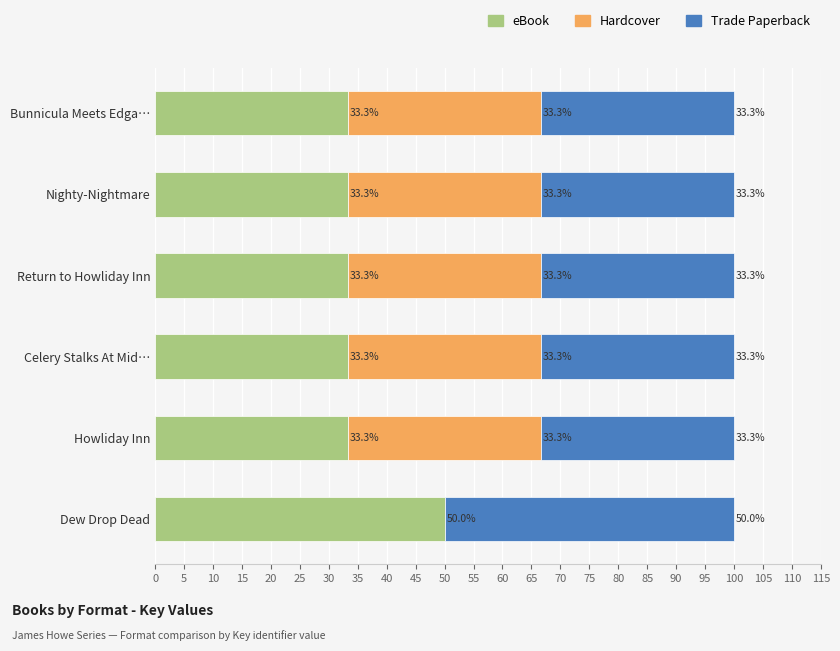

Is it true that eBook equals 50.0 at Dew Drop Dead?

True